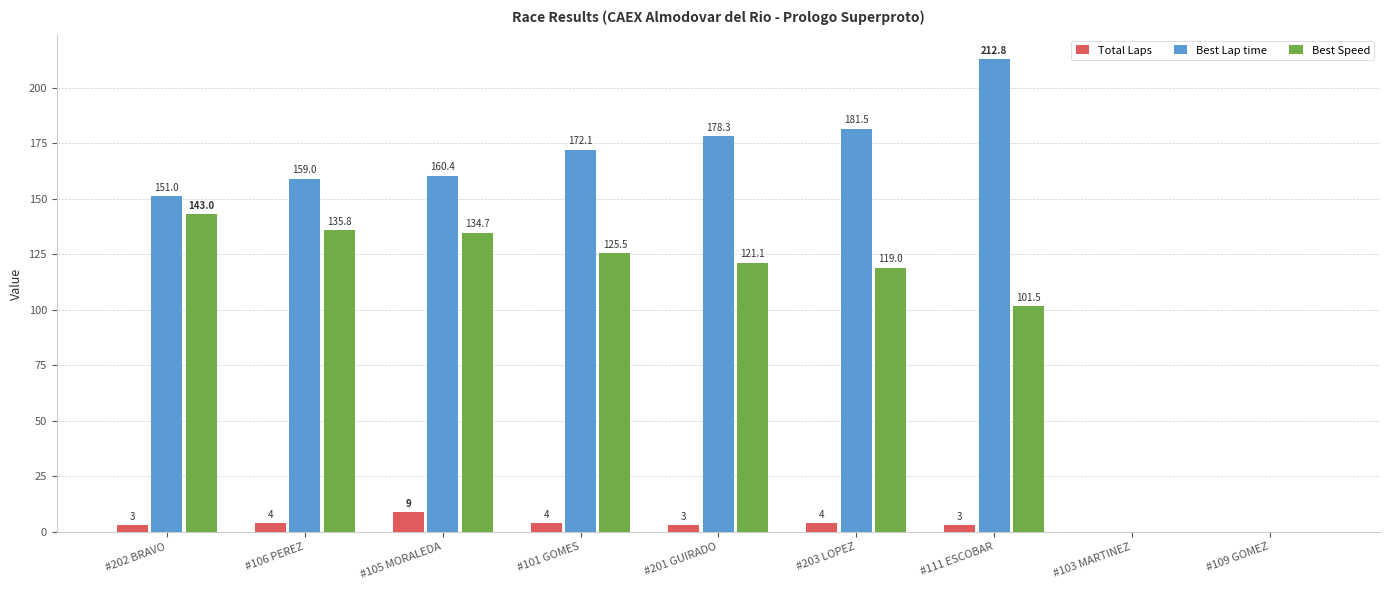

What is the sum of all Best Lap time values?

1215.3